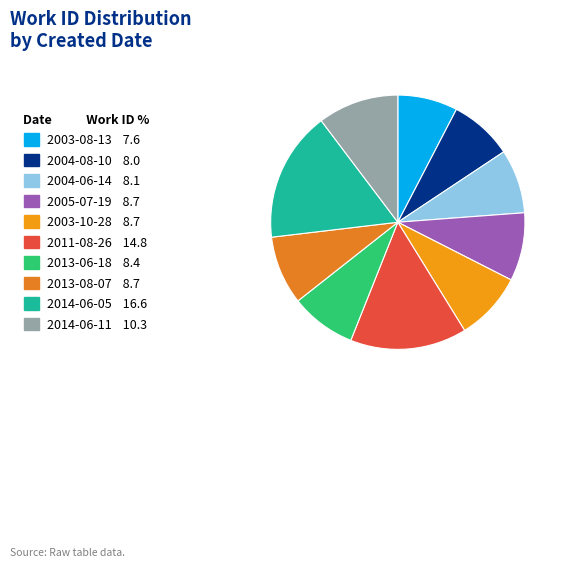

Is there a majority slice in this chart?

No